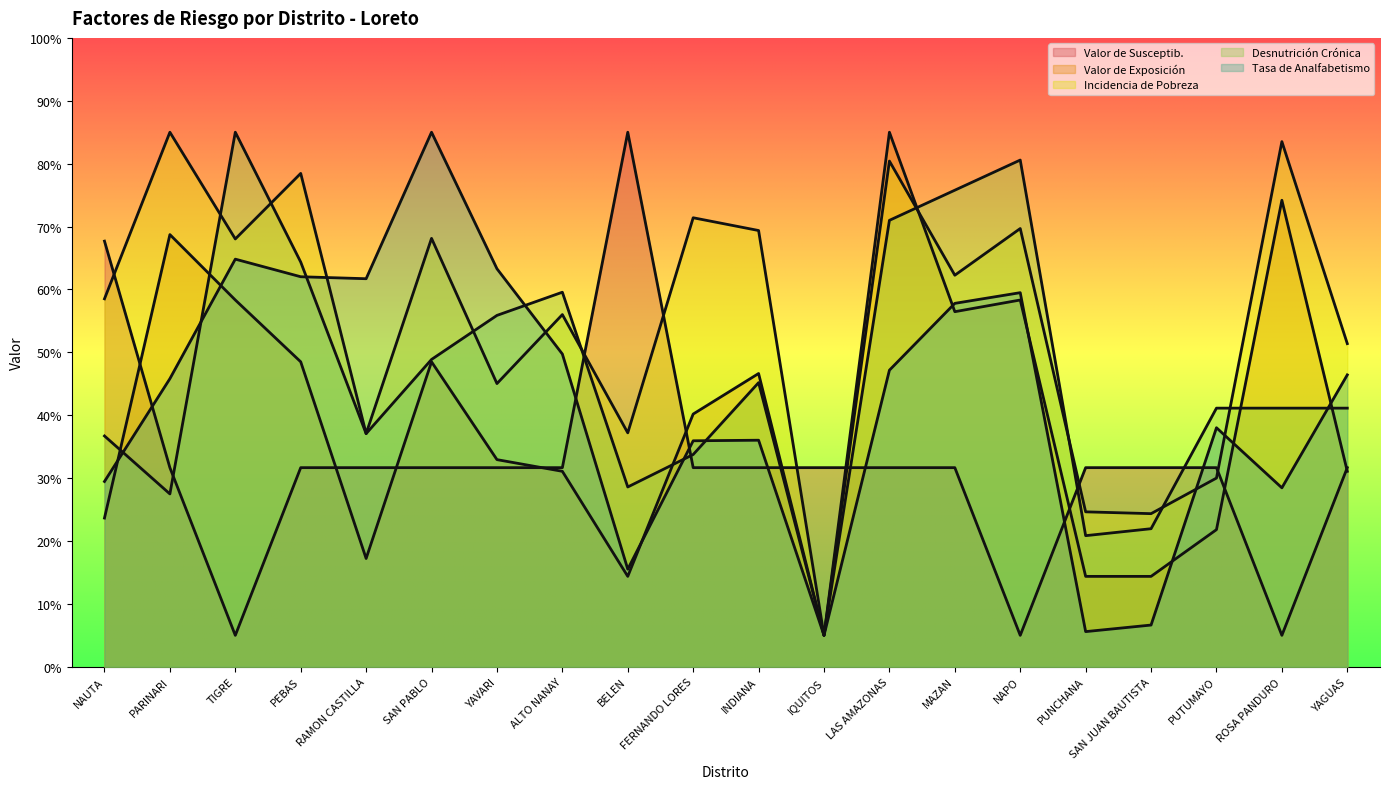

Is the value of Incidencia de Pobreza at LAS AMAZONAS greater than the value of Valor de Susceptib. at PUNCHANA?

Yes